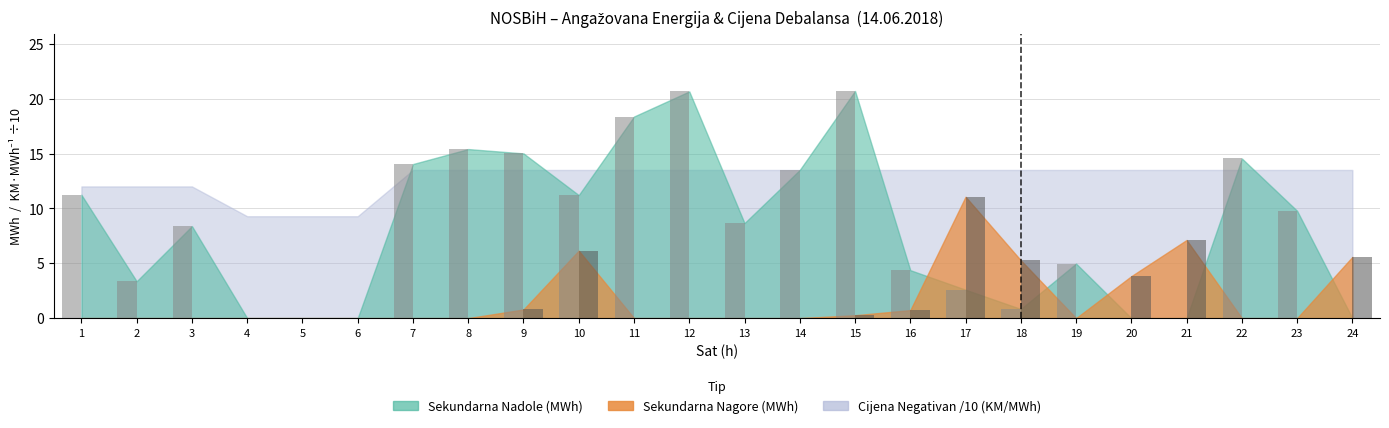

What is the total value across all series at 11?

18.4